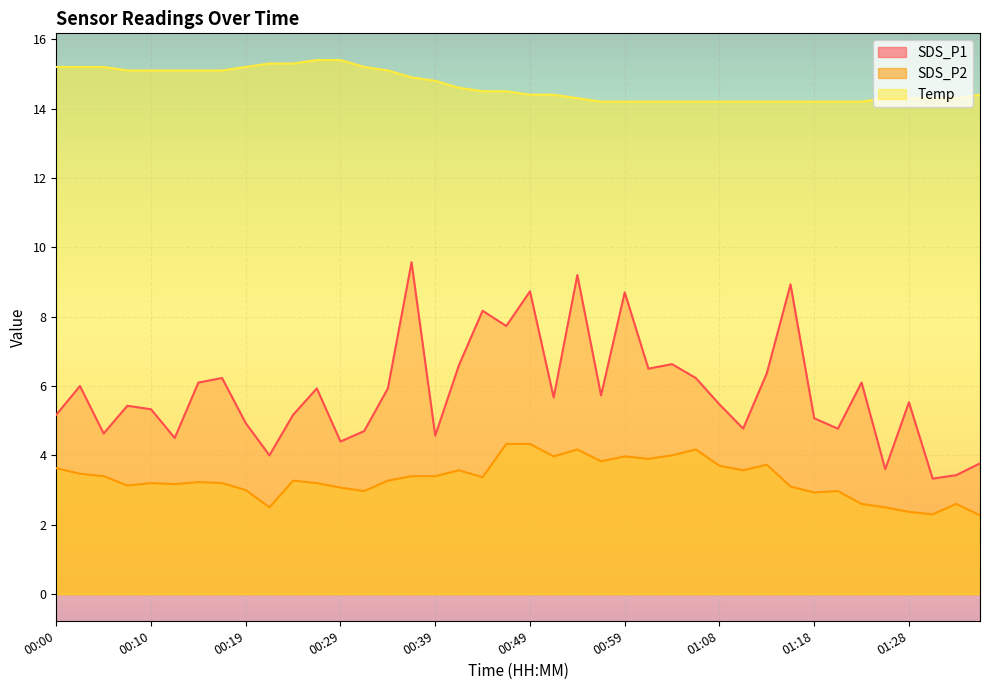

Reading right to left, transcribe all the data shown in this chart.

SDS_P1: 3.8	3.4	3.3	5.5	3.6	6.1	4.8	5.1	8.9	6.4	4.8	5.5	6.2	6.6	6.5	8.7	5.7	9.2	5.7	8.7	7.7	8.2	6.6	4.6	9.6	5.9	4.7	4.4	5.9	5.2	4.0	4.9	6.2	6.1	4.5	5.3	5.4	4.6	6.0	5.2
SDS_P2: 2.3	2.6	2.3	2.4	2.5	2.6	3.0	2.9	3.1	3.7	3.6	3.7	4.2	4.0	3.9	4.0	3.8	4.2	4.0	4.3	4.3	3.4	3.6	3.4	3.4	3.3	3.0	3.1	3.2	3.3	2.5	3.0	3.2	3.2	3.2	3.2	3.1	3.4	3.5	3.6
Temp: 14.4	14.3	14.3	14.3	14.3	14.2	14.2	14.2	14.2	14.2	14.2	14.2	14.2	14.2	14.2	14.2	14.2	14.3	14.4	14.4	14.5	14.5	14.6	14.8	14.9	15.1	15.2	15.4	15.4	15.3	15.3	15.2	15.1	15.1	15.1	15.1	15.1	15.2	15.2	15.2